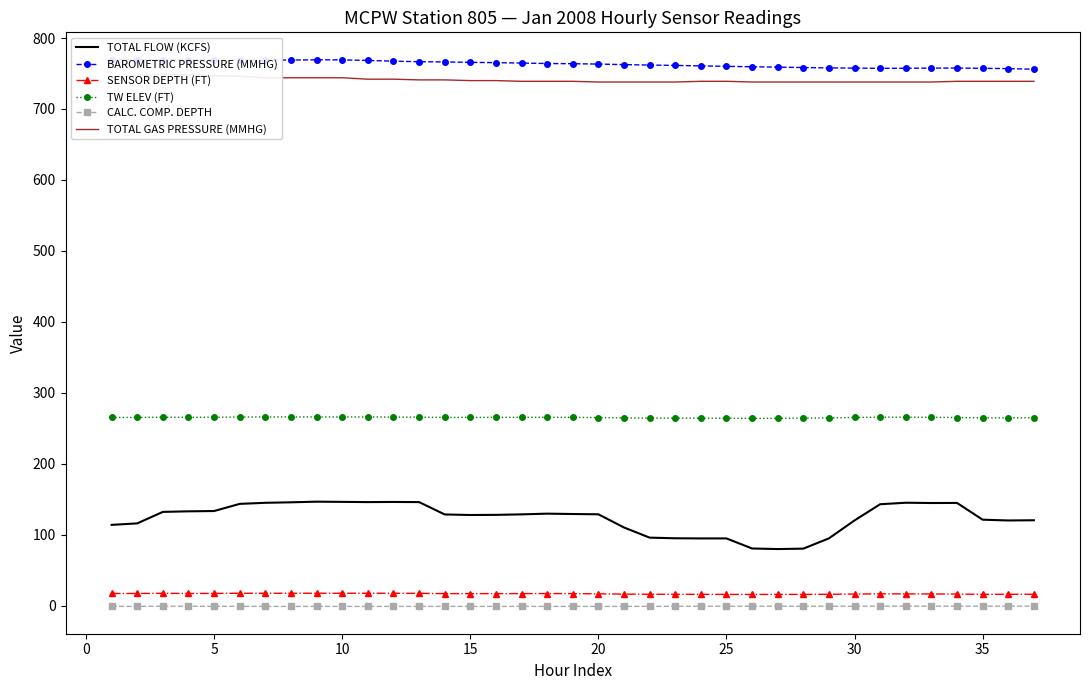

True or false: BAROMETRIC PRESSURE (MMHG) and CALC. COMP. DEPTH intersect in this chart.

False